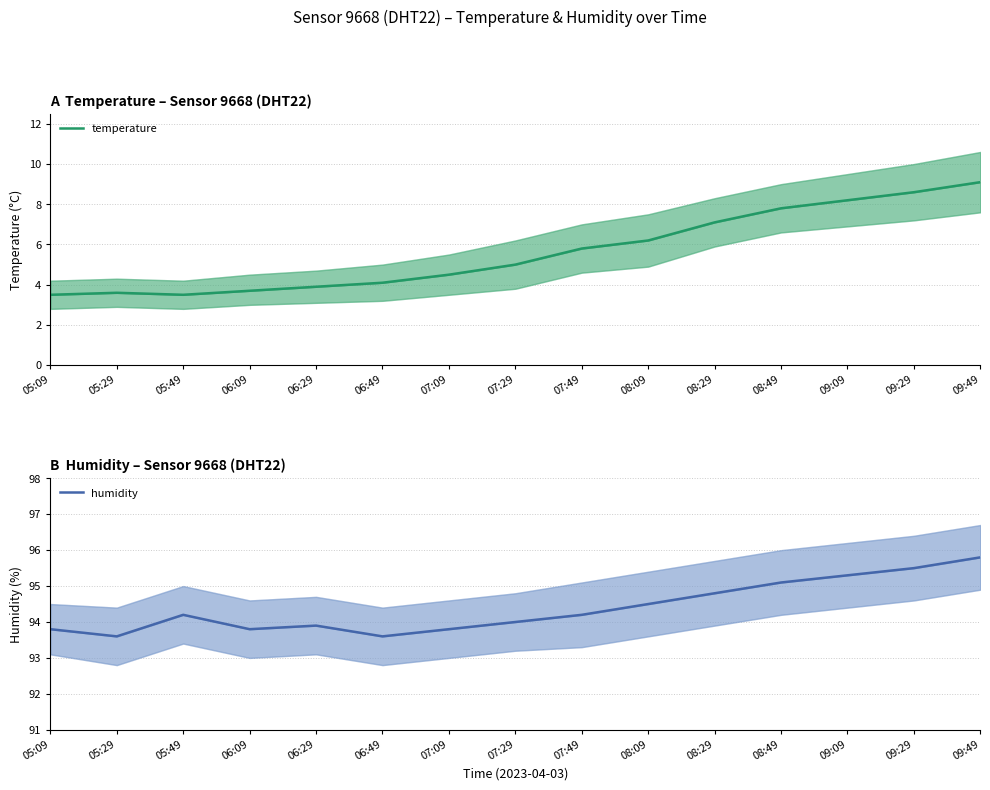

True or false: temperature and humidity cross at least once.

False